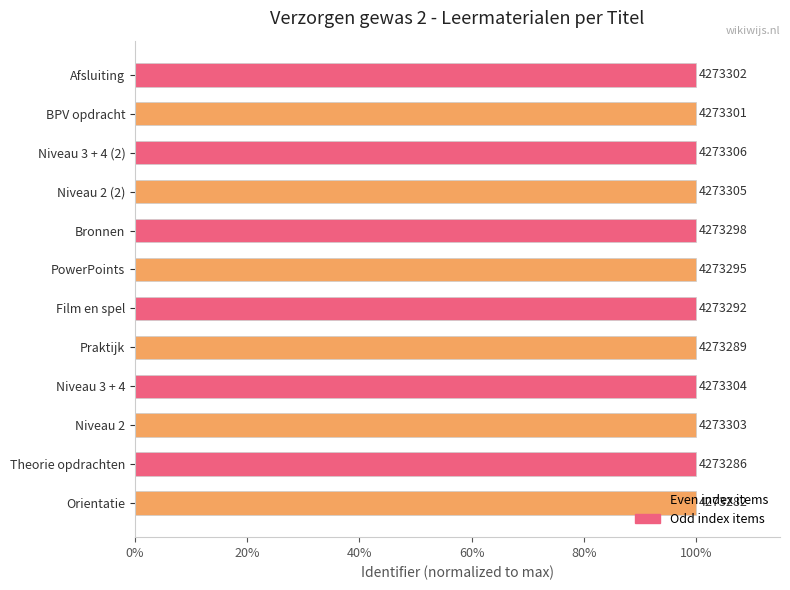

What is the sum of all values?

1200.0